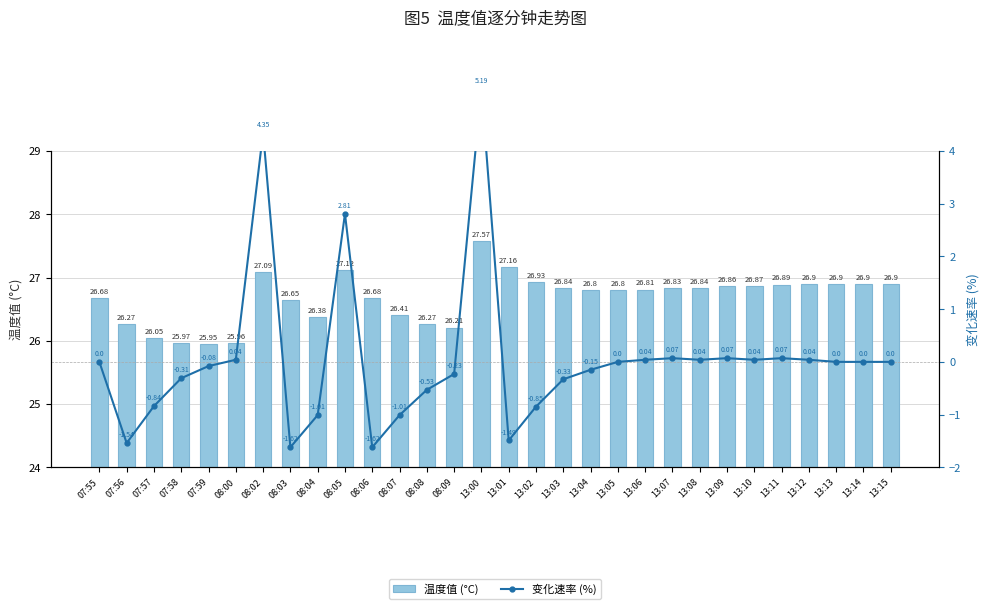

What is the maximum value for 温度值 (°C)?

27.6